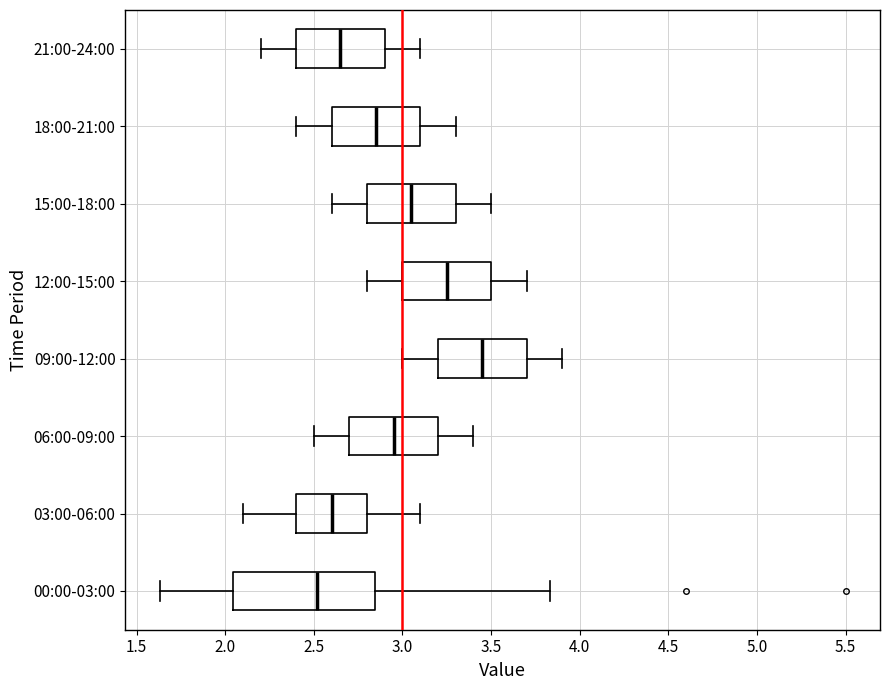

Reading bottom to top, transcribe this box plot: for each box, give where its median line is, the range the box spans, and where its two whiskers end, as read against the x-axis. The values are not printed on the chart, so give them approximately, as read against the axis.

00:00-03:00: median 2.50, box 2.05 to 2.85, whiskers 1.65 to 3.85
03:00-06:00: median 2.60, box 2.40 to 2.80, whiskers 2.10 to 3.10
06:00-09:00: median 2.95, box 2.70 to 3.20, whiskers 2.50 to 3.40
09:00-12:00: median 3.45, box 3.20 to 3.70, whiskers 3.00 to 3.90
12:00-15:00: median 3.25, box 3.00 to 3.50, whiskers 2.80 to 3.70
15:00-18:00: median 3.05, box 2.80 to 3.30, whiskers 2.60 to 3.50
18:00-21:00: median 2.85, box 2.60 to 3.10, whiskers 2.40 to 3.30
21:00-24:00: median 2.65, box 2.40 to 2.90, whiskers 2.20 to 3.10